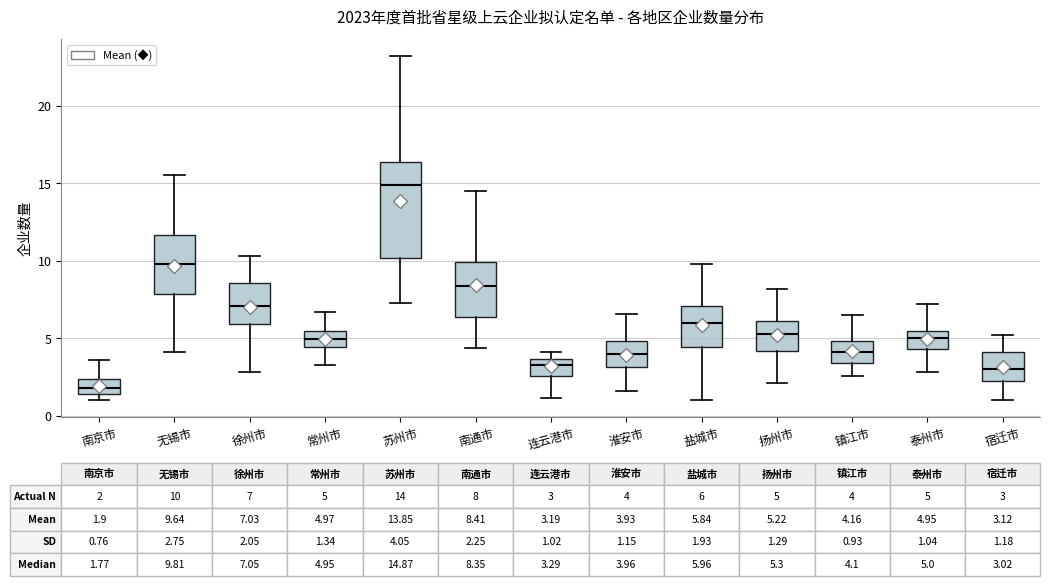

Which box's median line is the lowest?

南京市